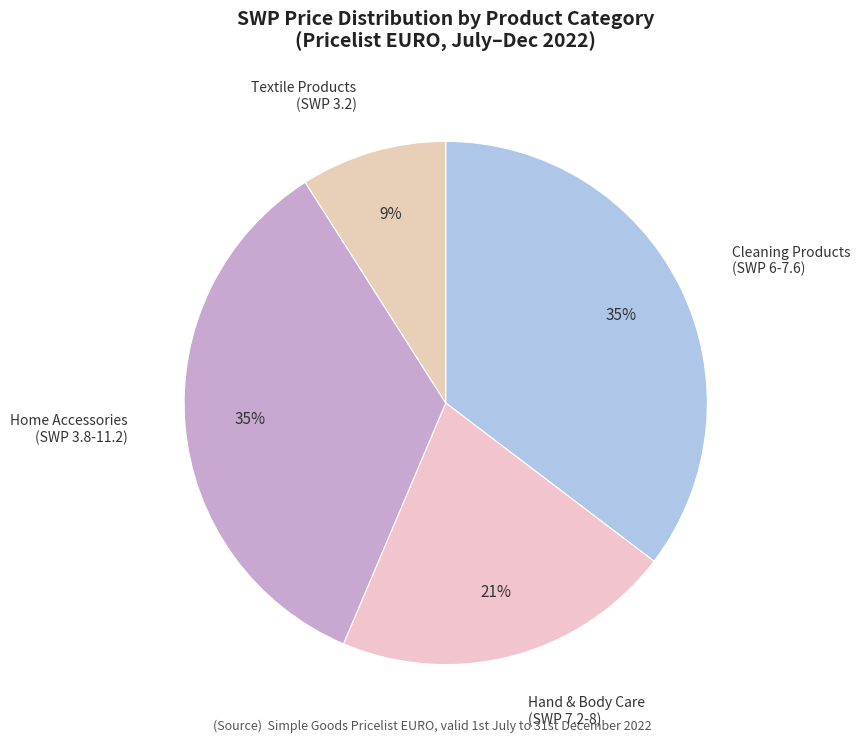

What is the smallest slice in the pie chart?

Textile Products (SWP 3.2)